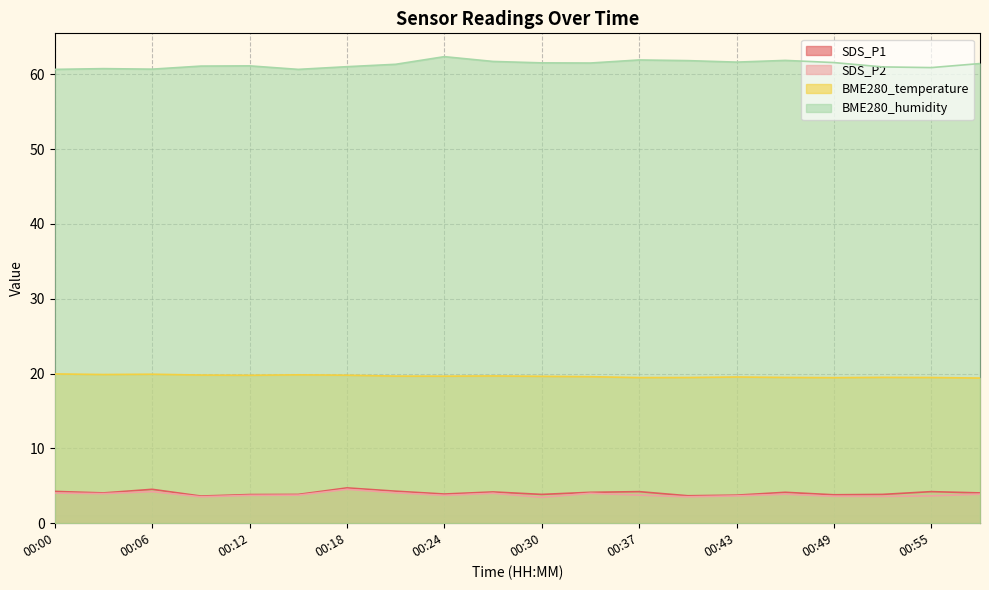

What value does the BME280_temperature series have at 00:58?

19.4